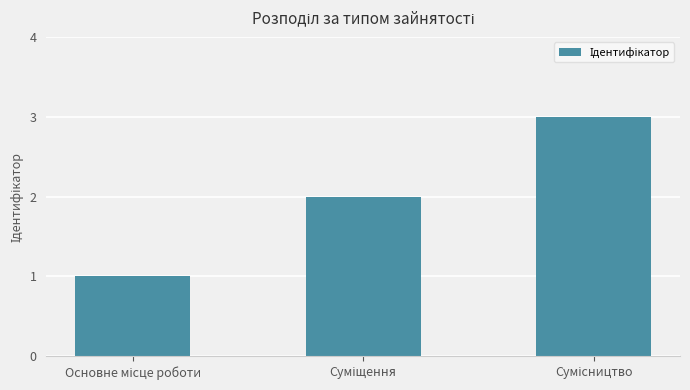

What is the maximum value shown in the chart?

3